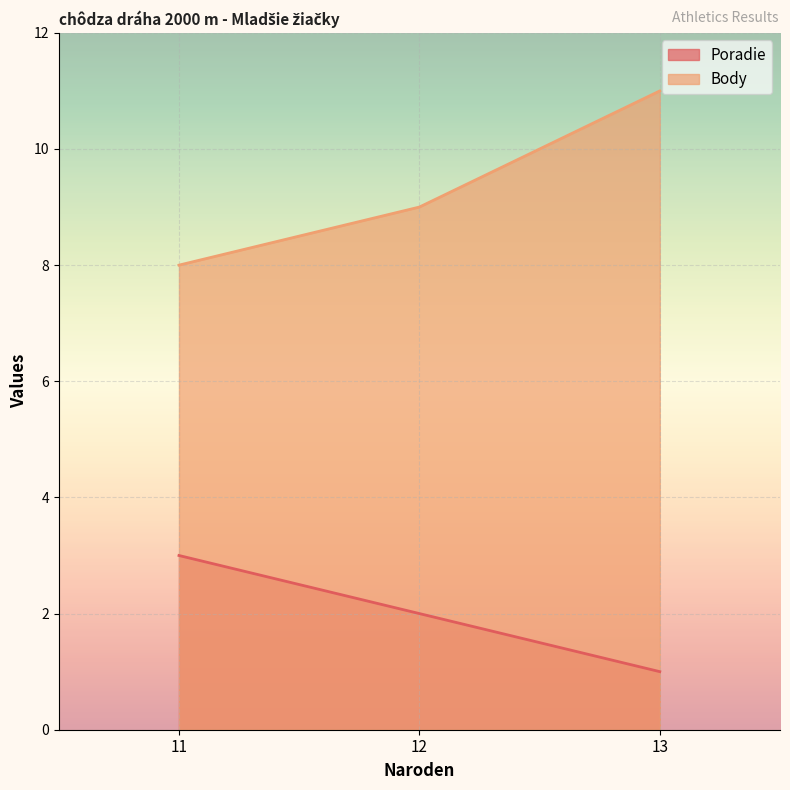

How many data points does each series have?

3